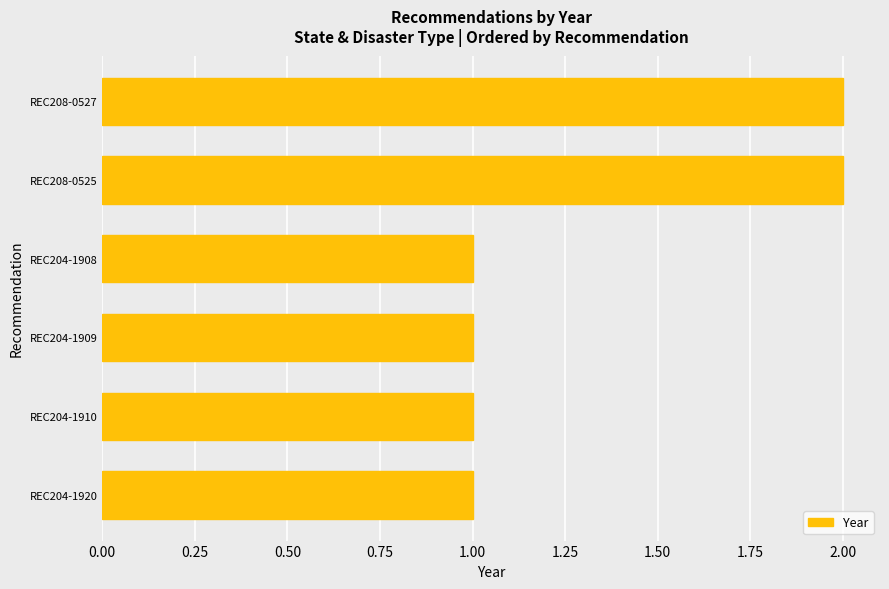

Reading bottom to top, list all the values displayed in this chart.

1	1	1	1	2	2